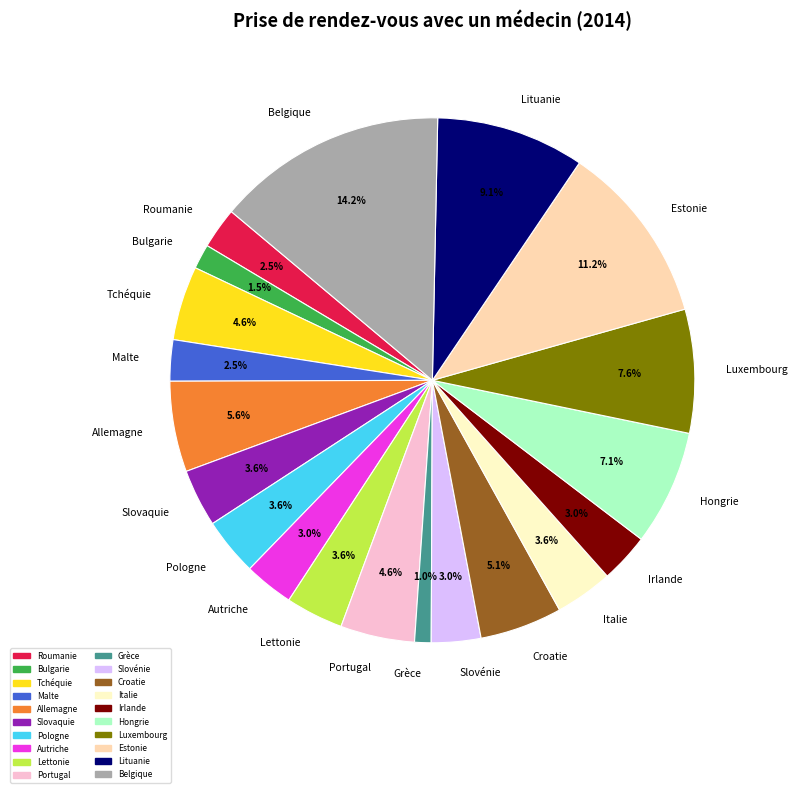

What percentage do Bulgarie and Pologne together represent?

5.1%